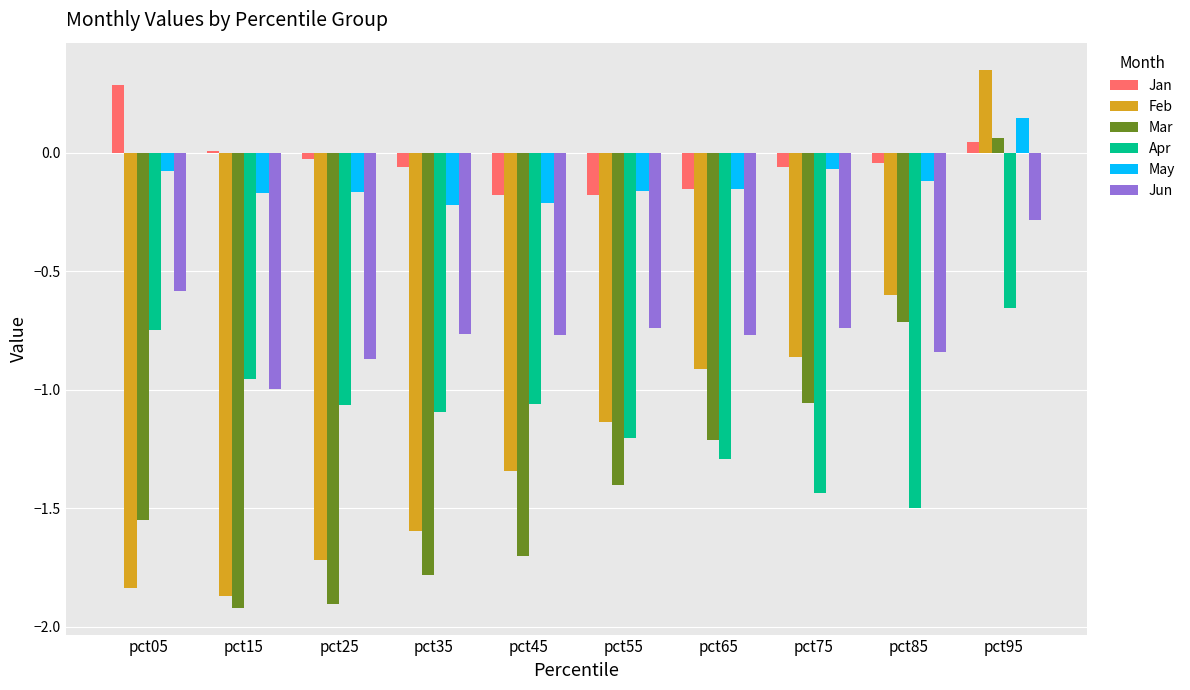

Rank the series at pct35 from highest to lowest value.

Jan, May, Jun, Apr, Feb, Mar